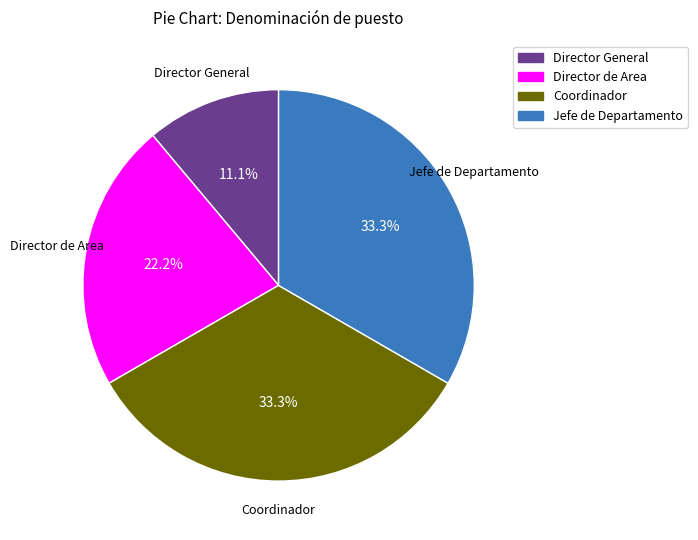

Which category has the smallest portion of the pie?

Director General